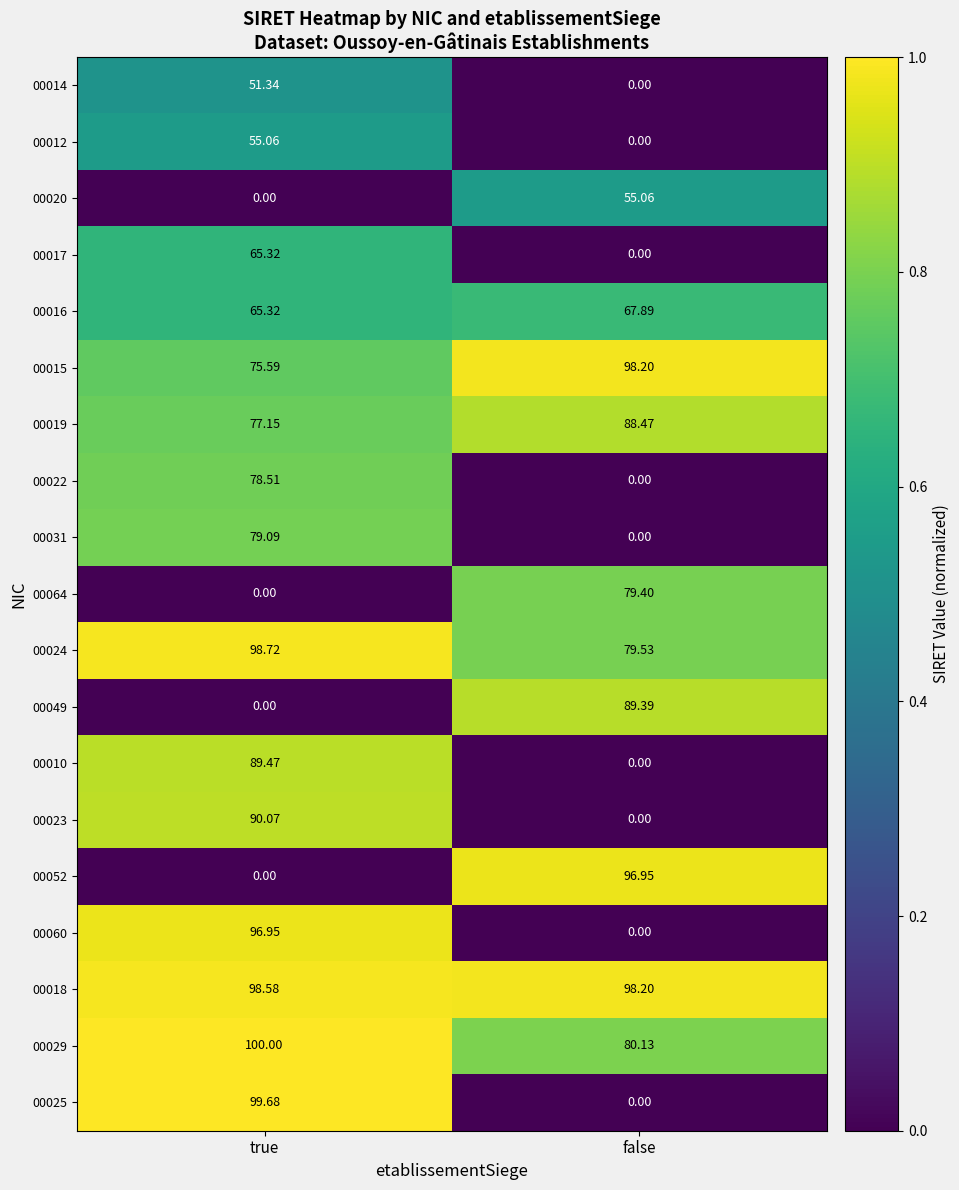

Is the value of 00019 at true greater than the value of 00029 at true?

No